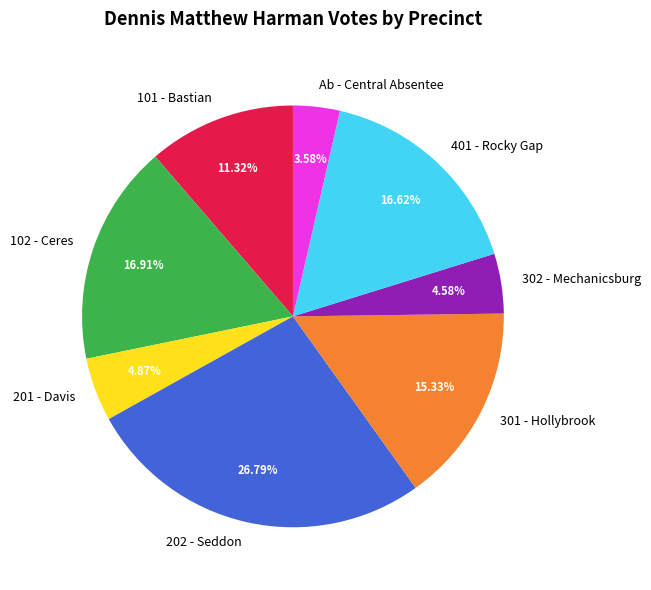

Is 301 - Hollybrook the majority of the pie?

No